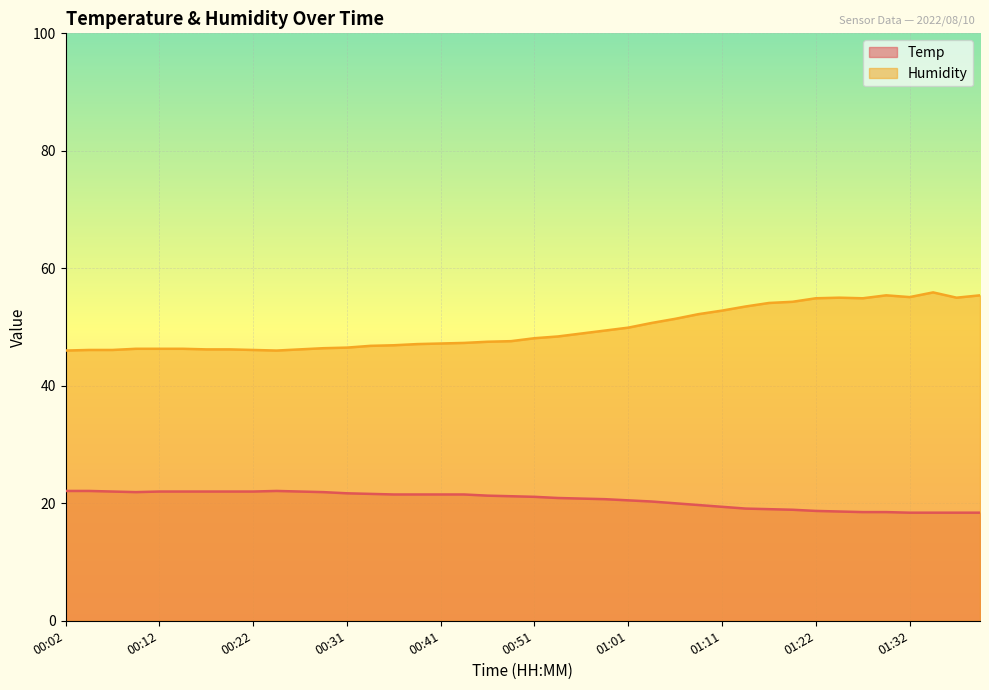

What are all the series names shown in the legend?

Temp, Humidity